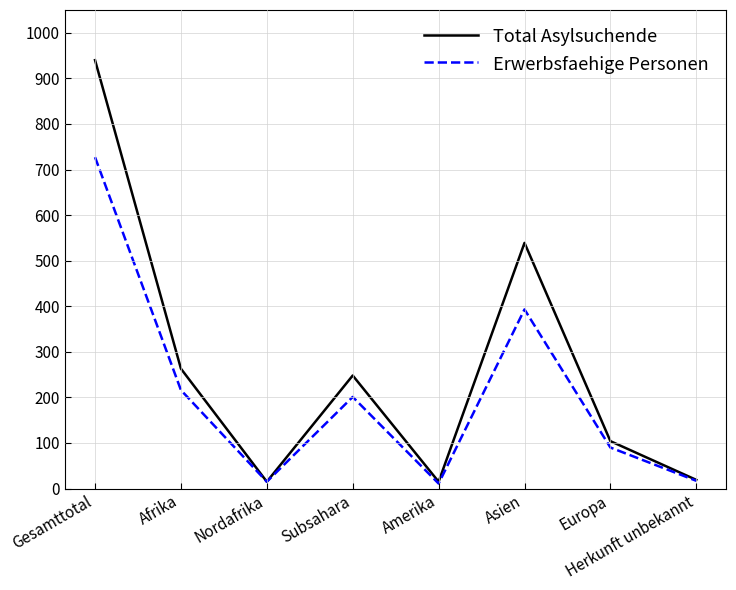

Between Nordafrika and Europa, which series saw the biggest shift?

Total Asylsuchende